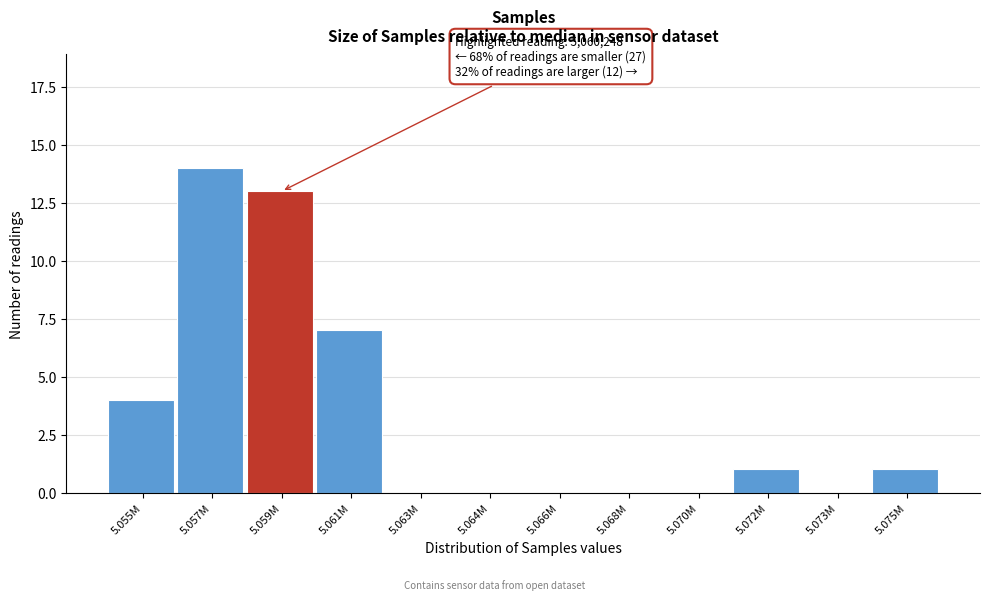

Reading left to right, transcribe all the data shown in this chart.

5.055M=4	5.057M=14	5.059M=13	5.061M=7	5.063M=0	5.064M=0	5.066M=0	5.068M=0	5.070M=0	5.072M=1	5.073M=0	5.075M=1